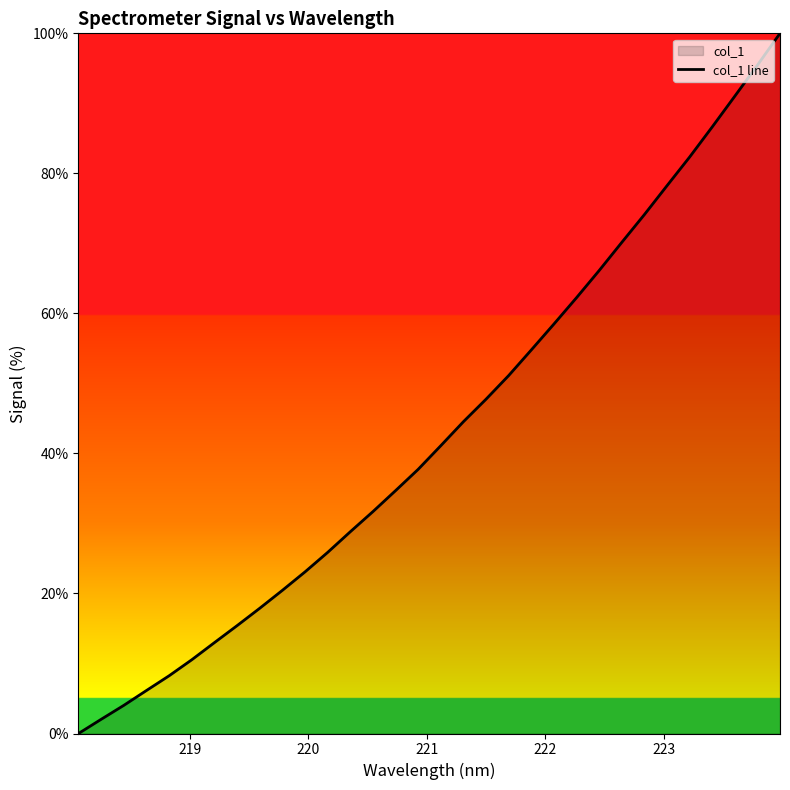

What is the difference between the maximum and minimum values?

100.0